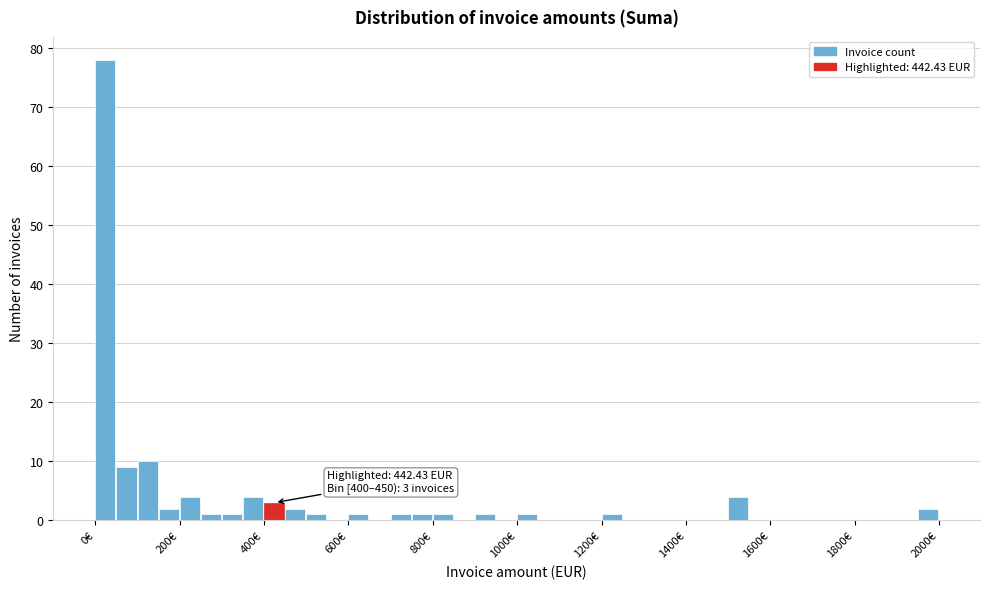

Around what value on the x-axis is the tallest bar? Give the approximate position of its centre, as read against the axis.

20